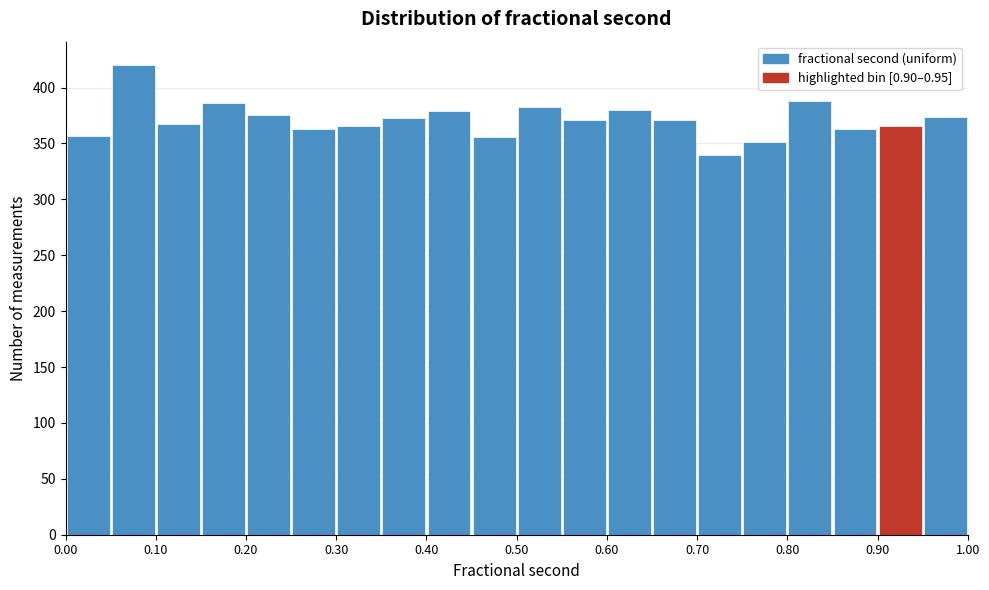

Over which range of the x-axis is the bar tallest?

0.05 to 0.10